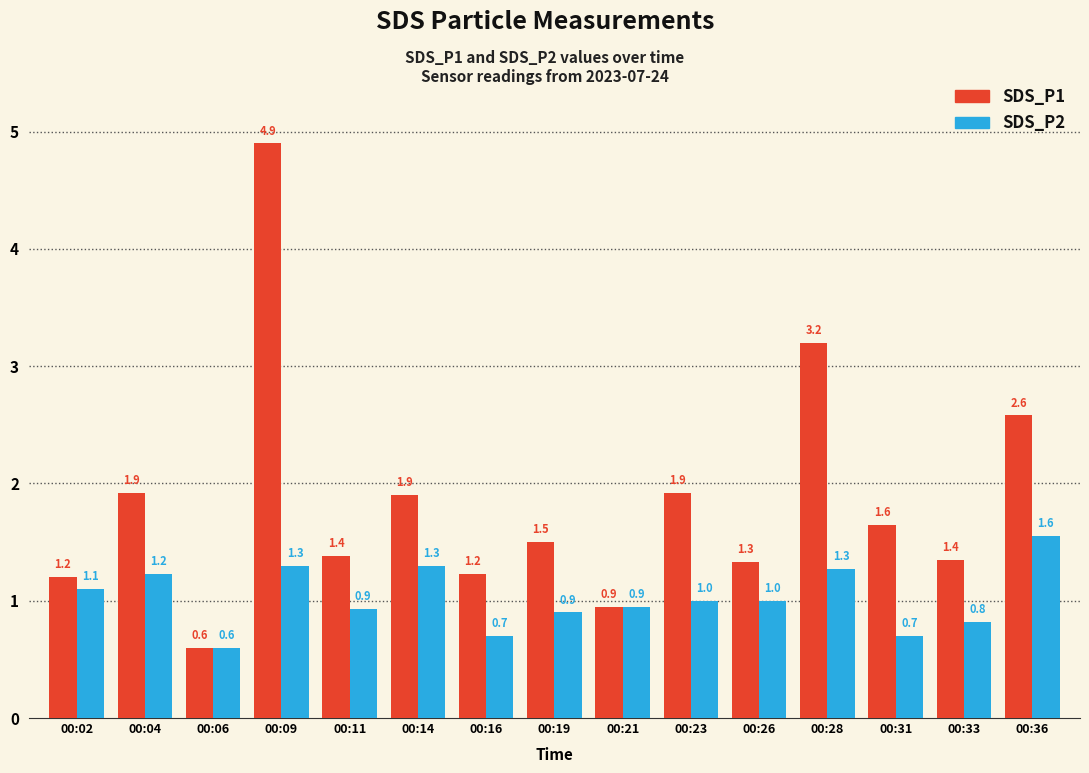

Is it true that SDS_P1 equals 2.6 at 00:36?

True